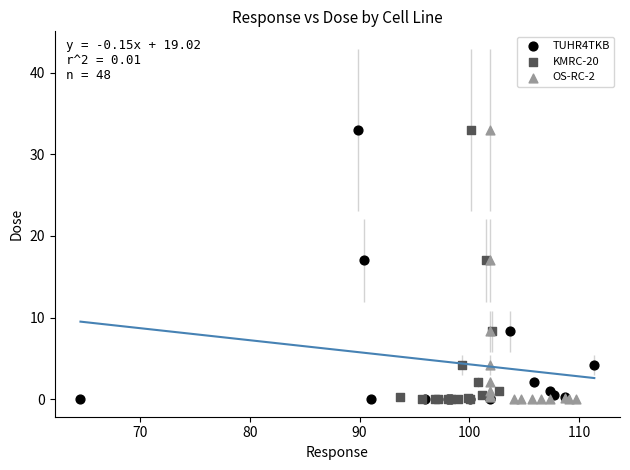

What are all the series names shown in the legend?

TUHR4TKB, KMRC-20, OS-RC-2